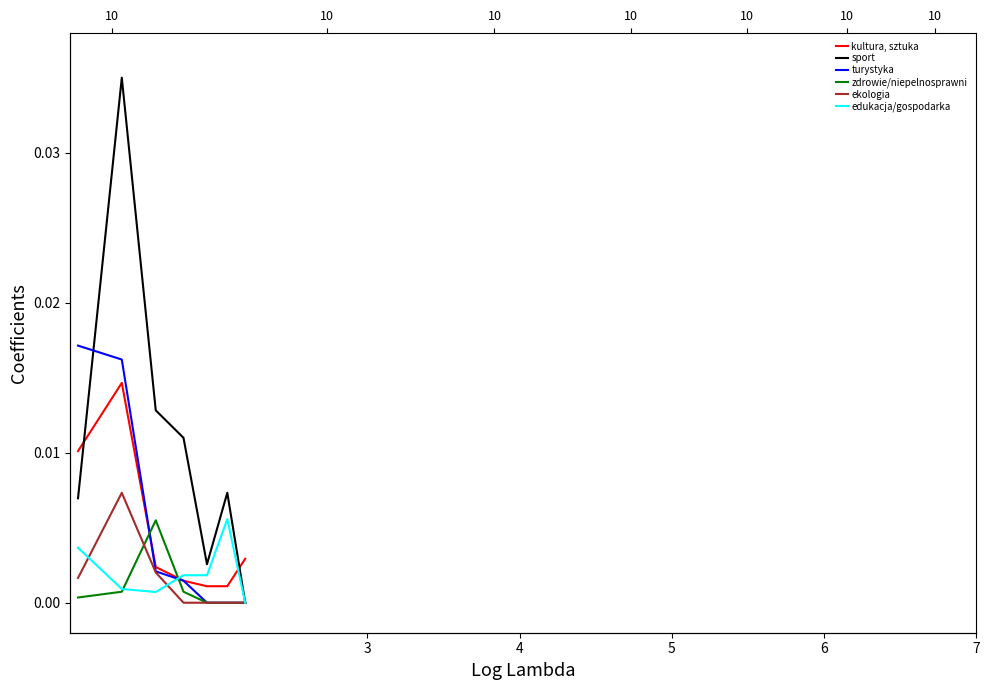

Between 4 and 6, which series saw the biggest shift?

sport